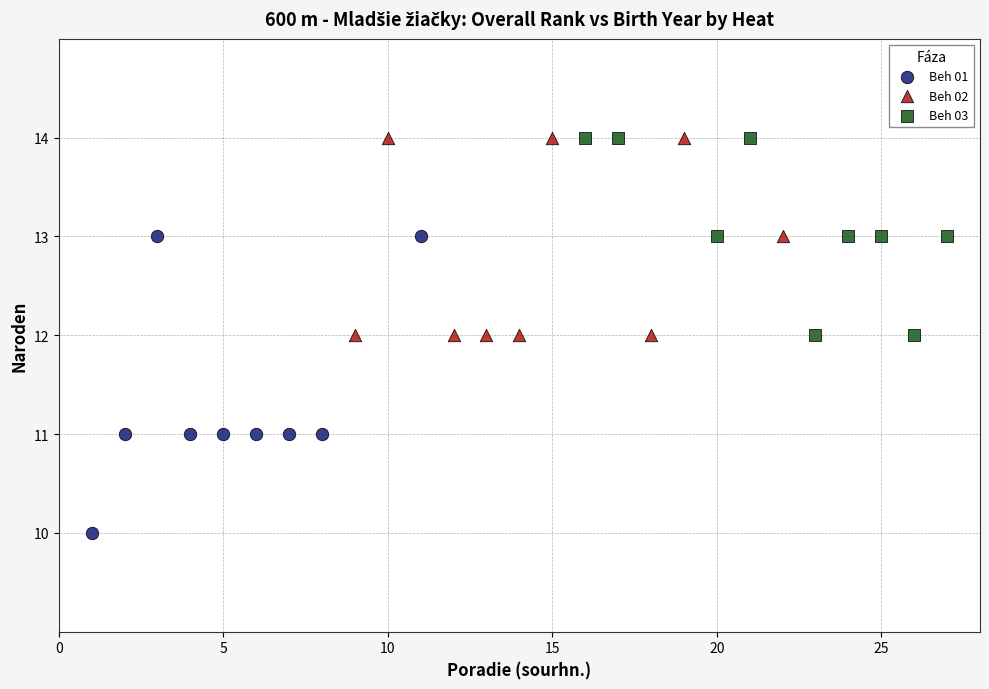

What are all the series names shown in the legend?

Beh 01, Beh 02, Beh 03